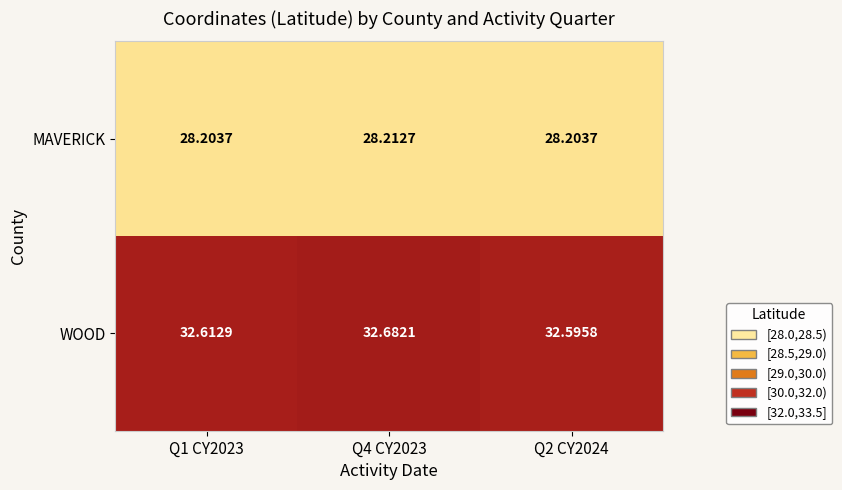

Which series has the largest total across all categories?

WOOD